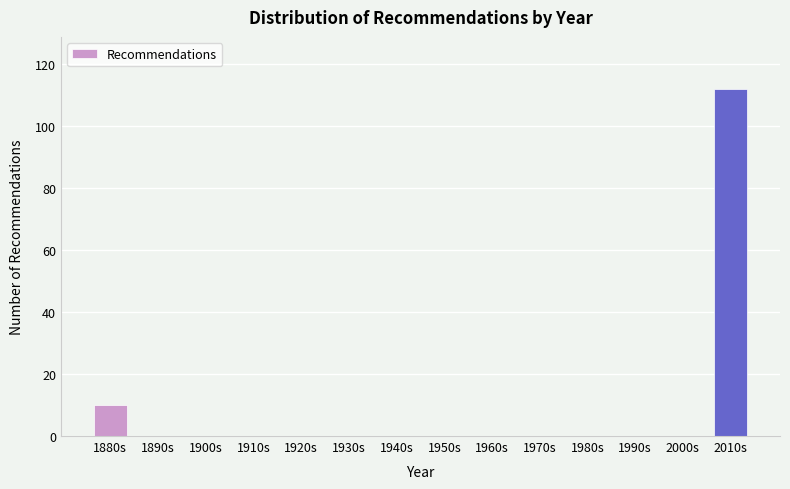

Reading left to right, list all the values displayed in this chart.

1880s=10	1890s=0	1900s=0	1910s=0	1920s=0	1930s=0	1940s=0	1950s=0	1960s=0	1970s=0	1980s=0	1990s=0	2000s=0	2010s=112